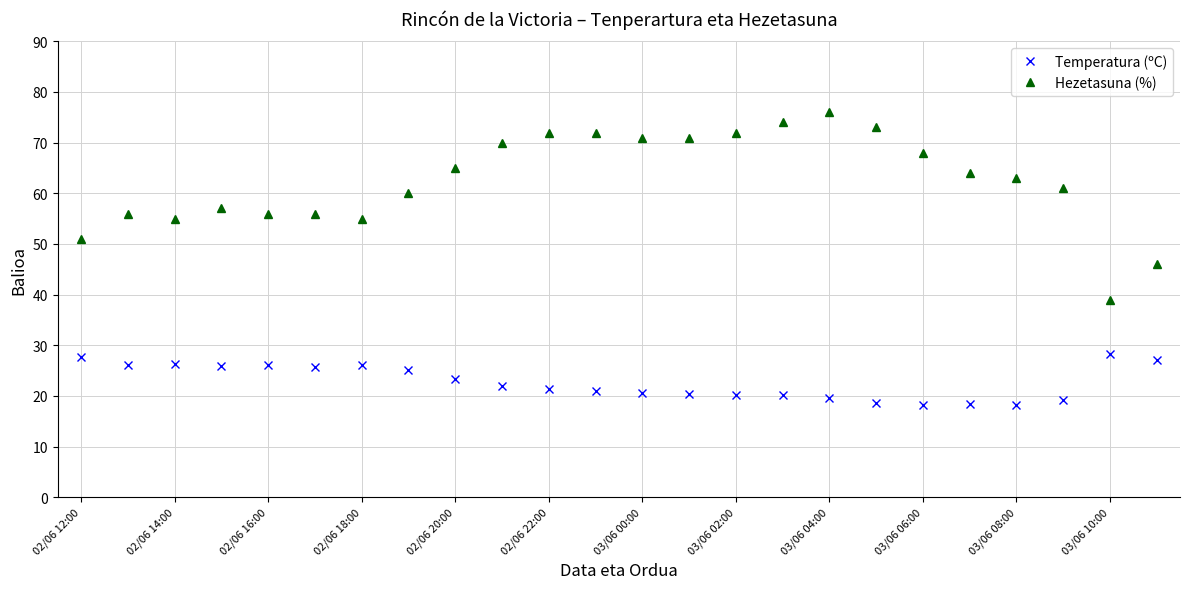

Which series has the largest range (max minus min)?

Hezetasuna (%)